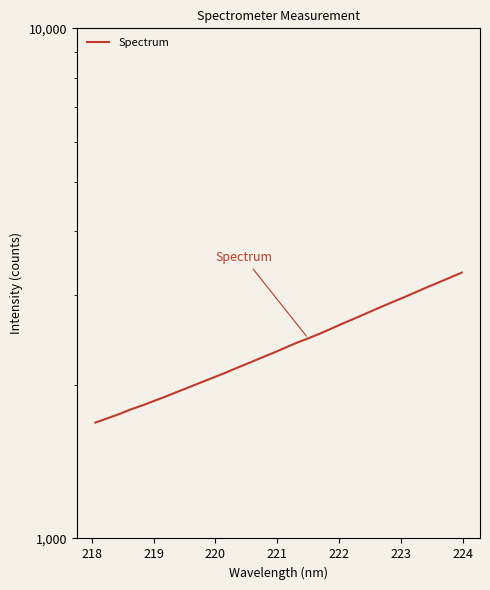

Reading right to left, what are all the values shown in this chart?

3320.3	3244.6	3173.0	3103.1	3031.5	2962.6	2897.6	2832.3	2767.0	2703.2	2642.7	2580.6	2520.9	2467.2	2417.3	2362.2	2308.6	2258.5	2208.7	2160.9	2112.8	2068.3	2025.4	1982.3	1941.2	1899.8	1861.7	1824.2	1790.9	1752.5	1719.6	1686.9